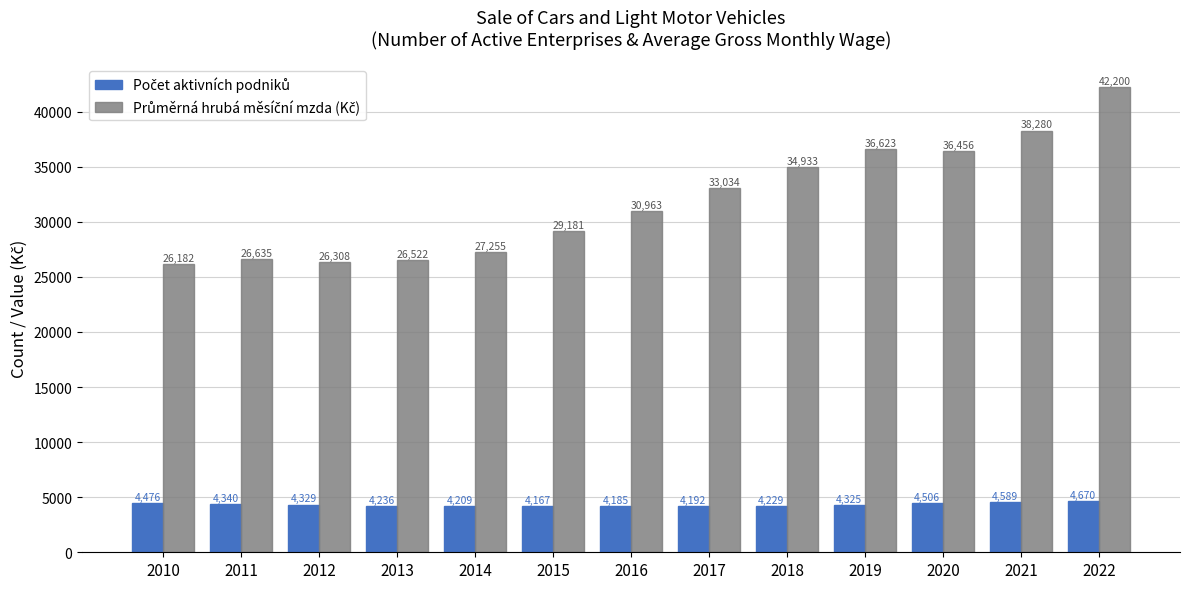

What is the total value across all series at 2017?

37226